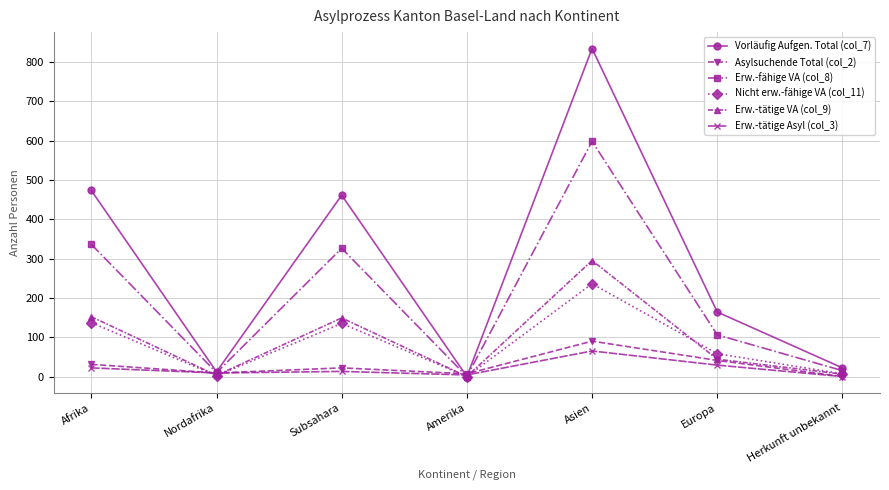

What is the average value of the Asylsuchende Total (col_2) series?

29